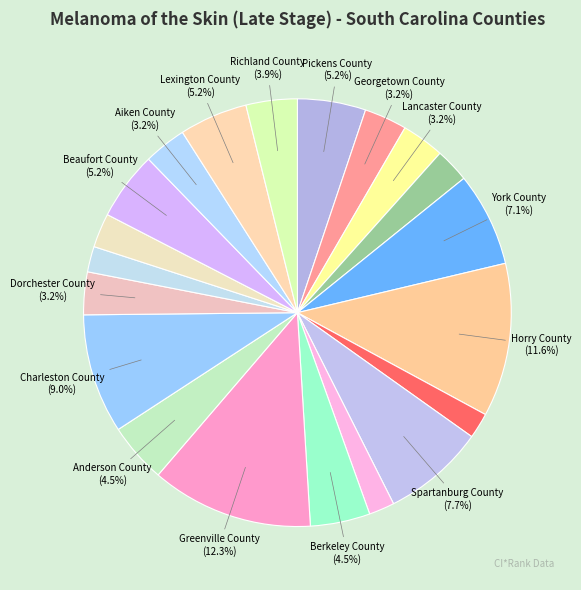

How many segments does this pie chart have?

20